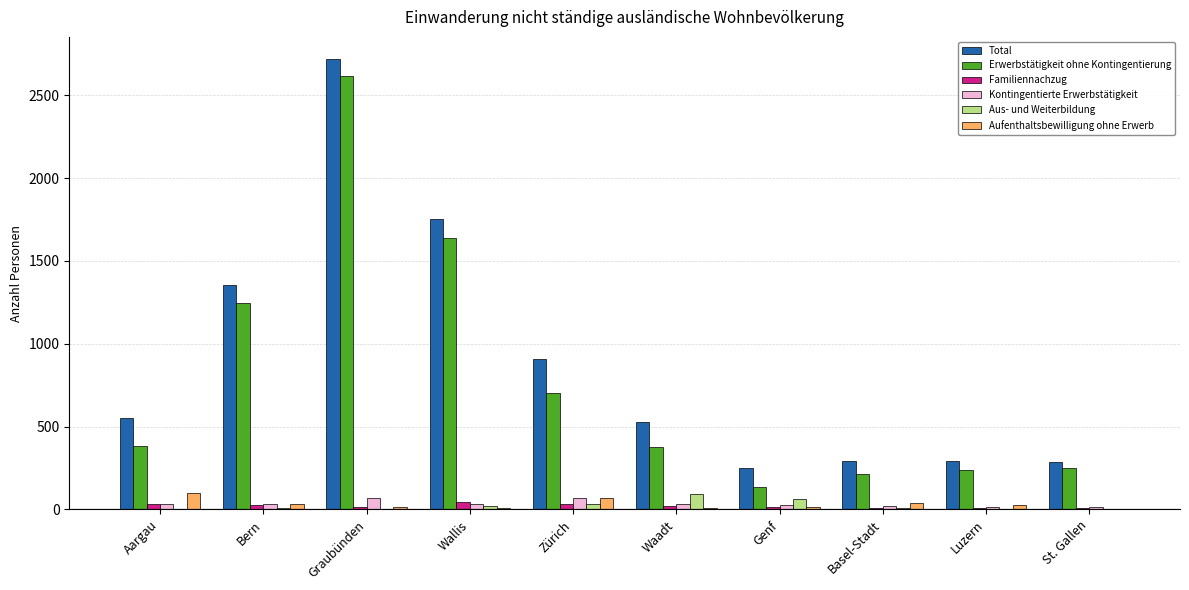

At which label is Total closest to 1484?

Bern